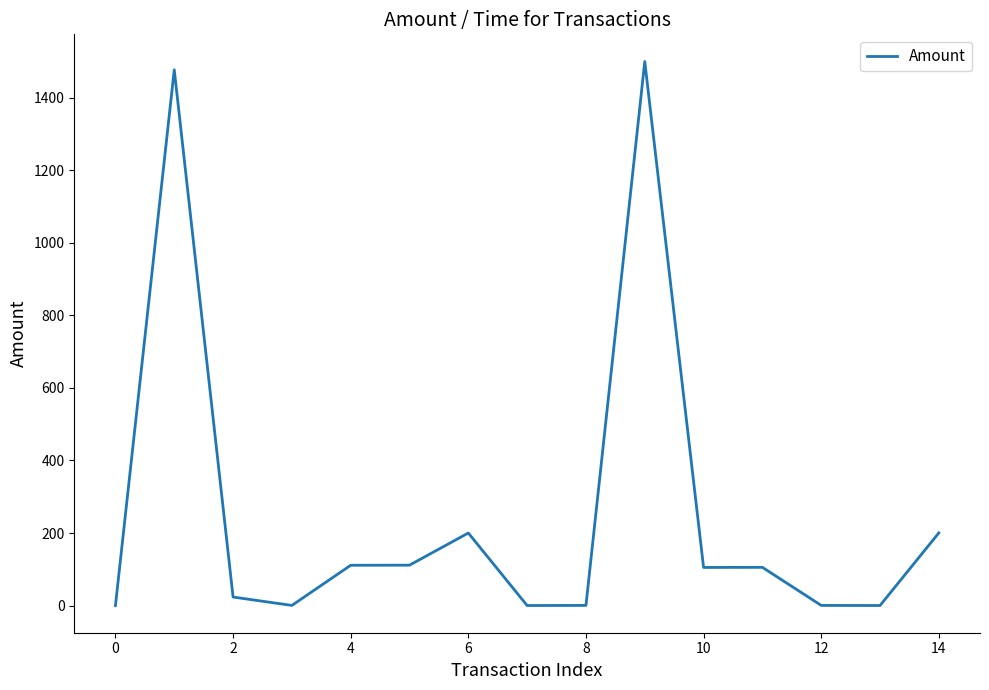

What is the difference between the maximum and minimum values?

1500.3